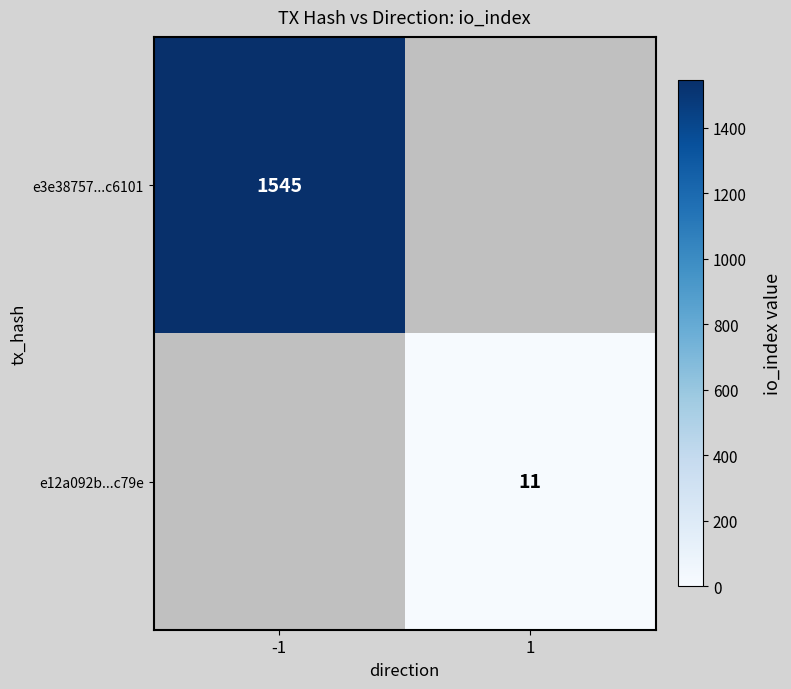

Is it true that e12a092b...c79e equals 11 at 1?

True